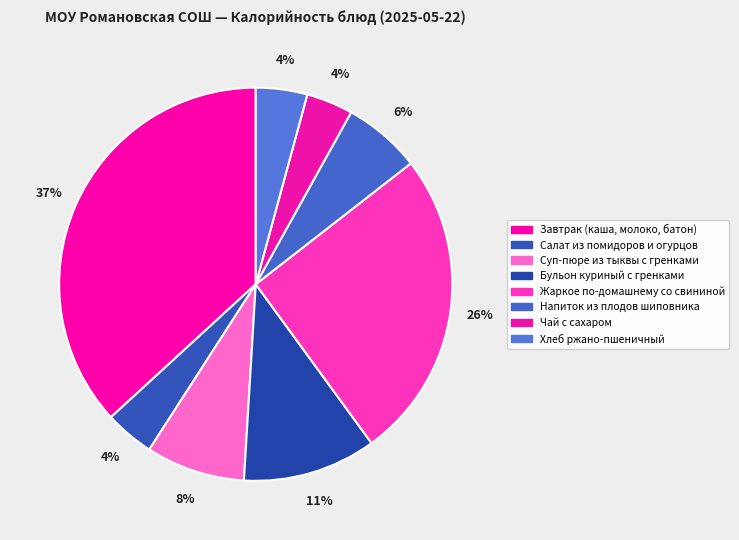

Is Напиток из плодов шиповника the majority of the pie?

No